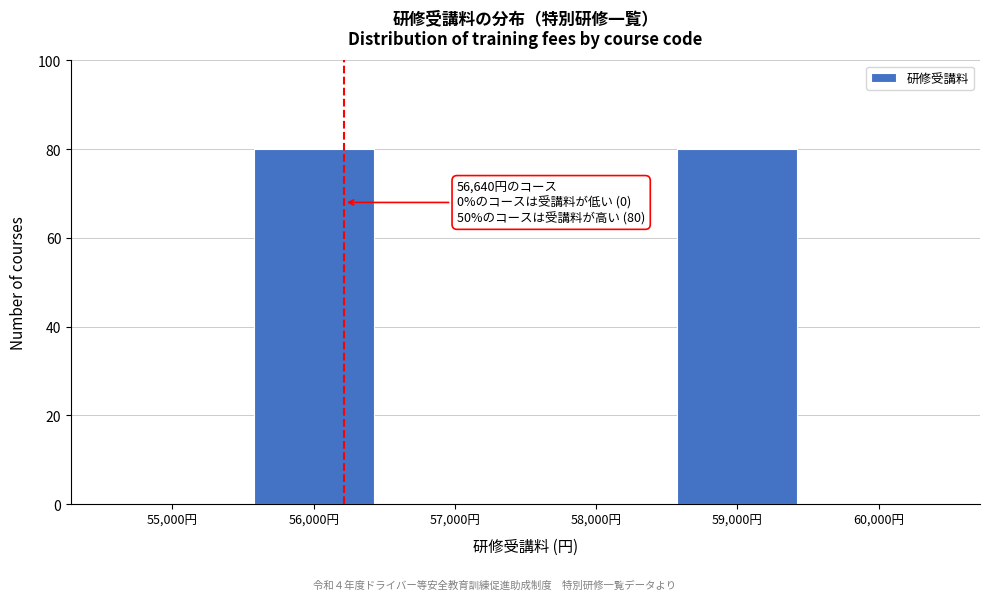

Reading left to right, extract all data points from this chart.

55,000円=0	56,000円=80	57,000円=0	58,000円=0	59,000円=80	60,000円=0